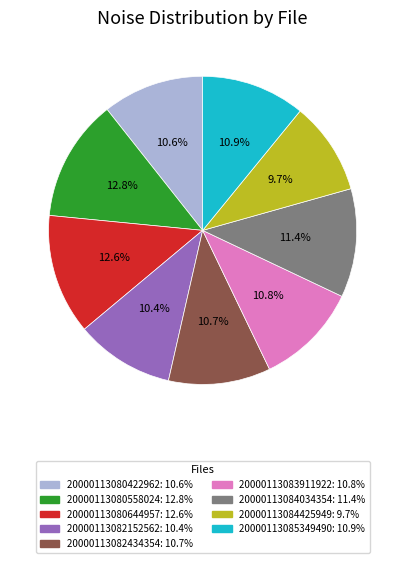

To the nearest percent, what portion does 20000113085349490 represent?

11%